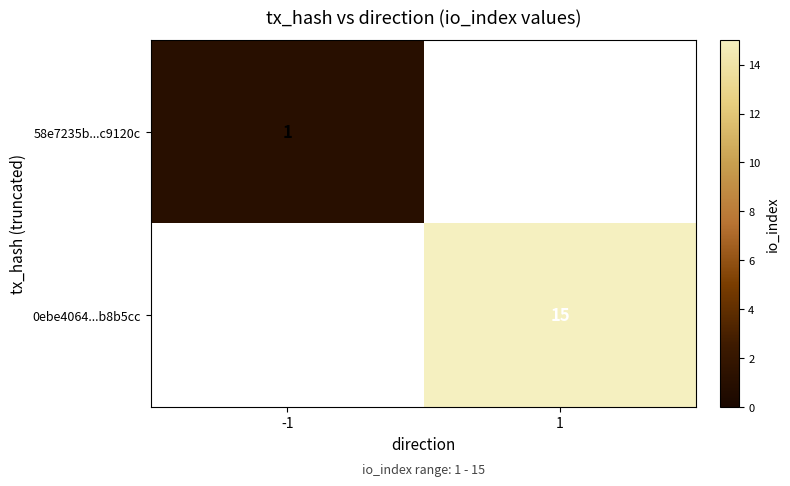

Is the value of 58e7235b...c9120c at -1 greater than the value of 0ebe4064...b8b5cc at 1?

No